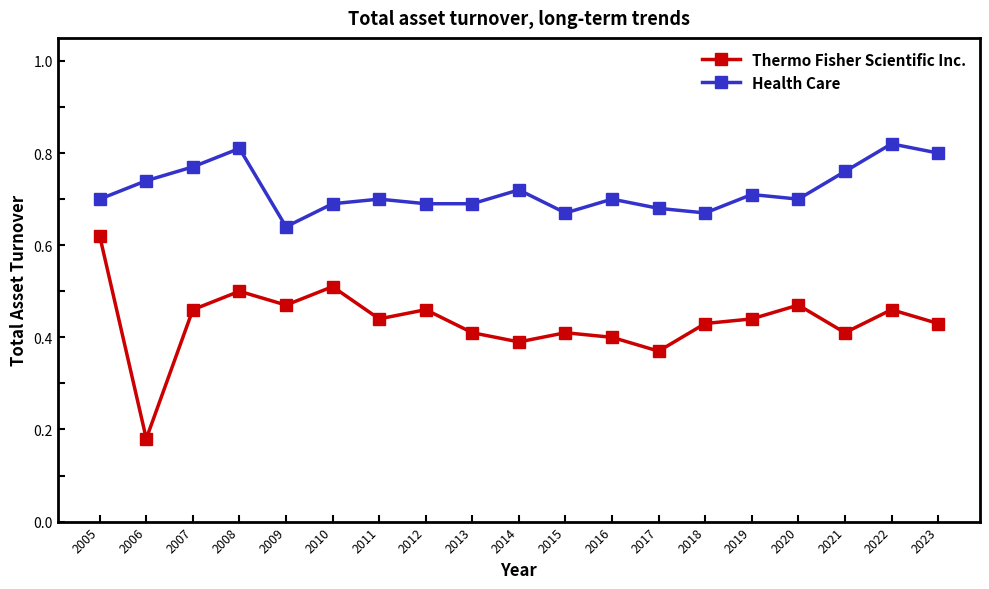

At how many categories does at least one series exceed 0?

19